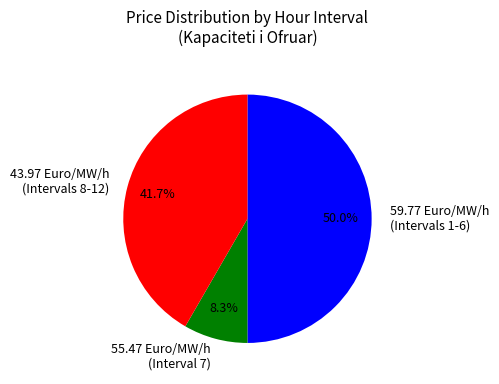

Combined, what portion of the pie is 55.47 Euro/MW/h (Interval 7) and 43.97 Euro/MW/h (Intervals 8-12)?

50.0%